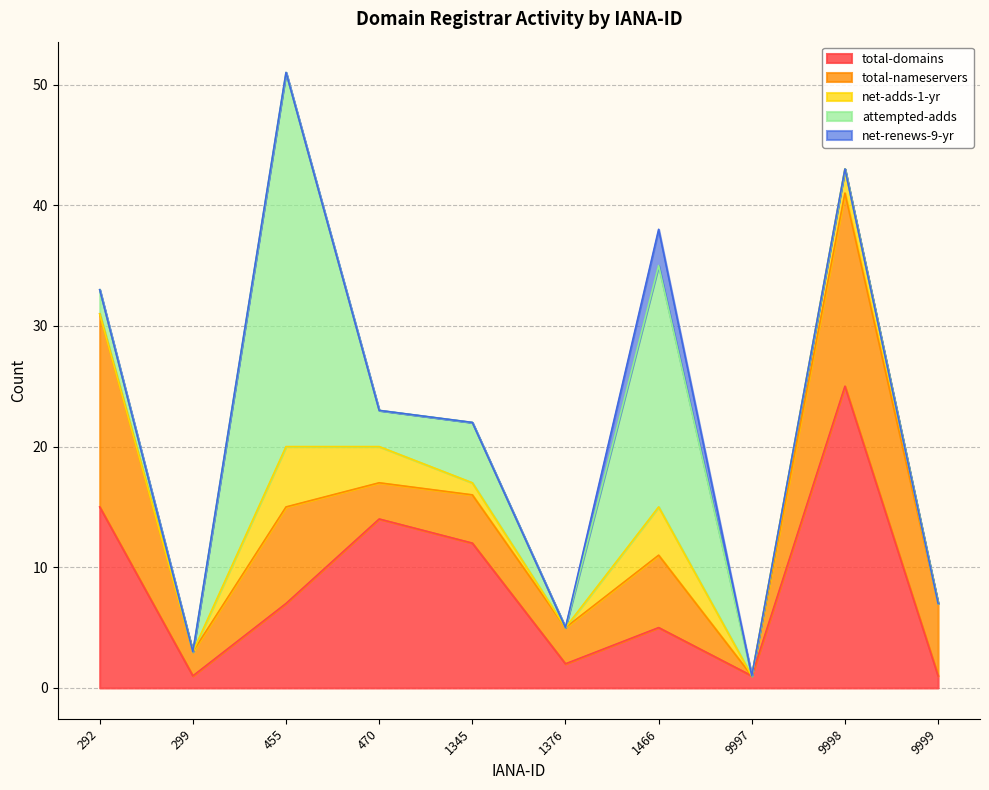

At which label does net-adds-1-yr reach its peak?

455